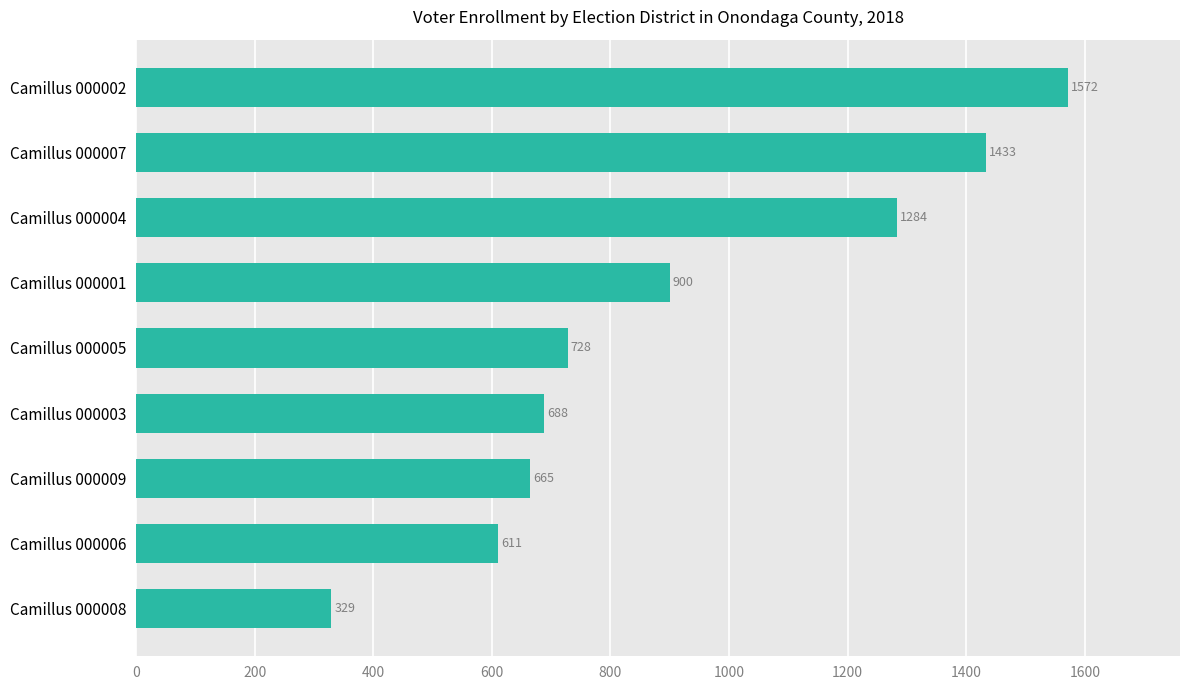

What is the sum of all values?

8210